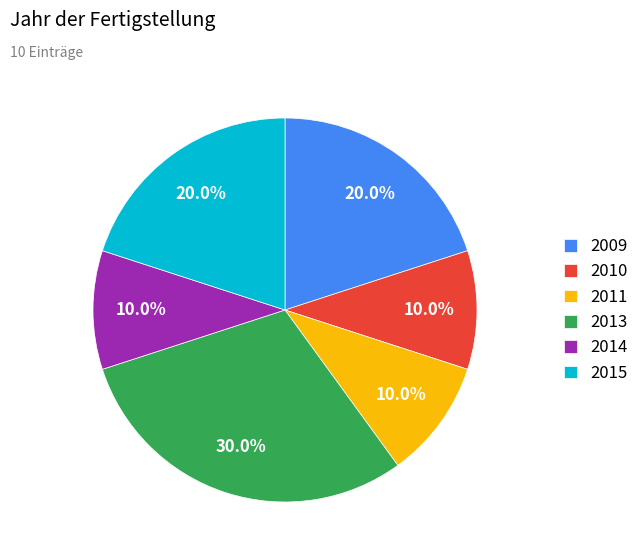

To the nearest percent, what percentage of the pie is 2009?

20%